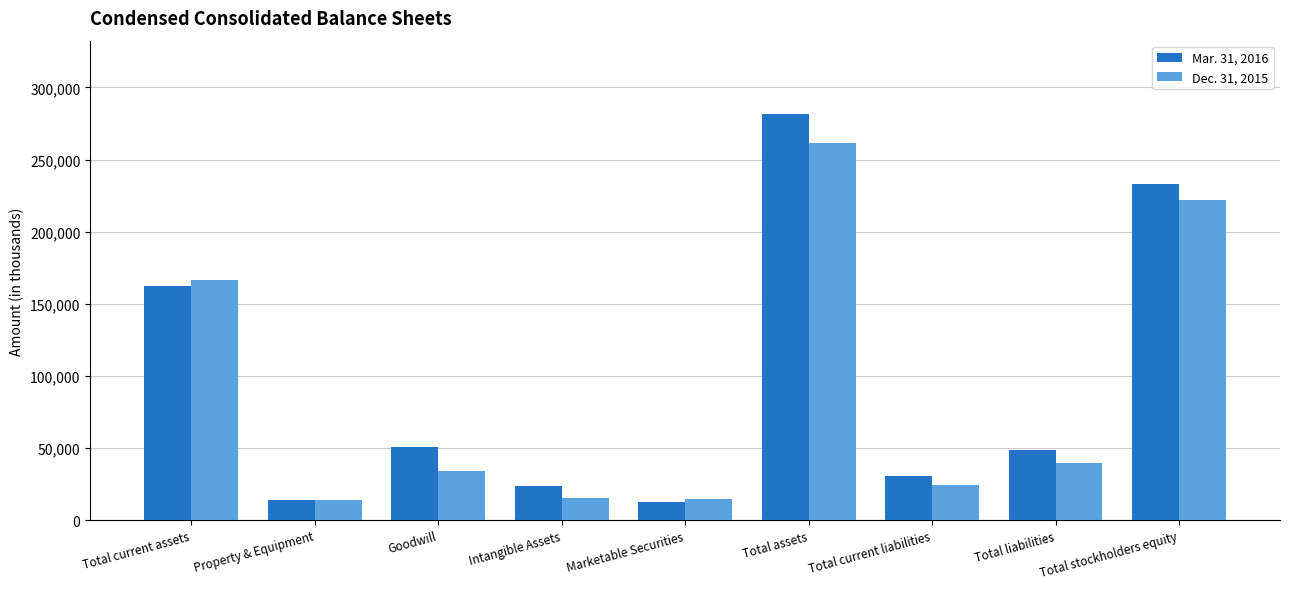

How many groups of bars are there?

9